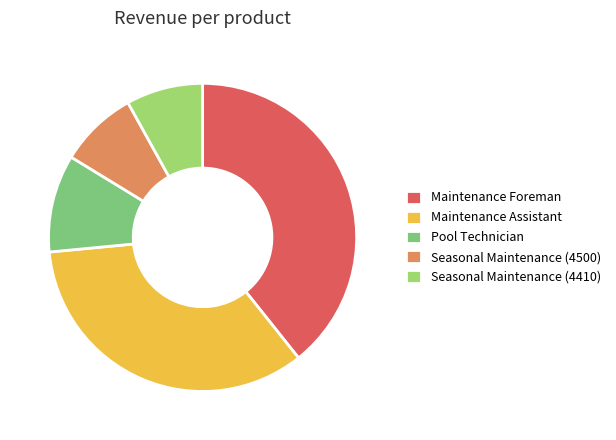

Do Maintenance Assistant and Seasonal Maintenance (4410) together represent more than half of the pie?

No